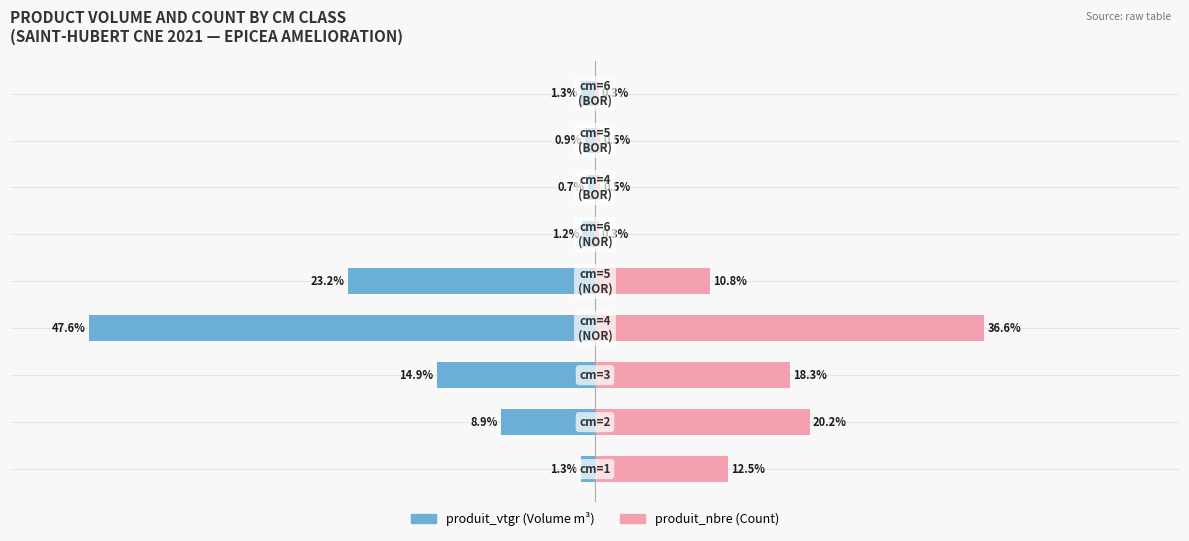

How many bars are there in each group?

2